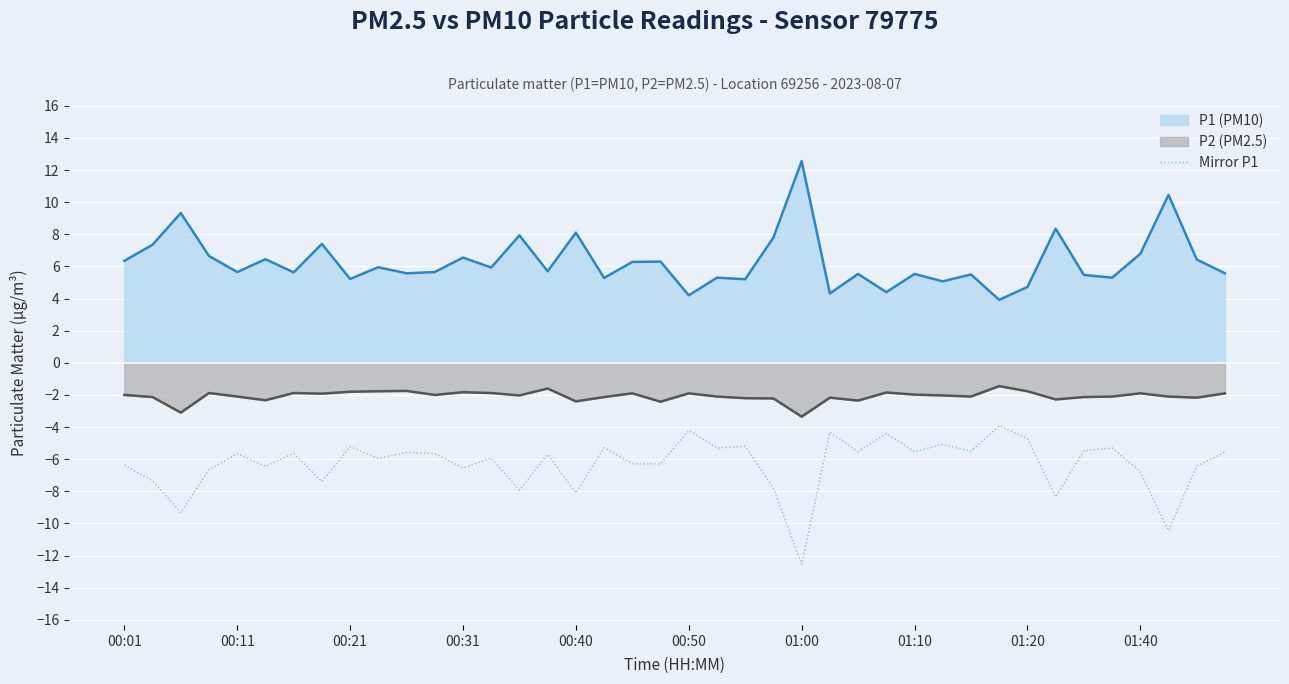

Which label corresponds to the smallest value in the chart?

01:00